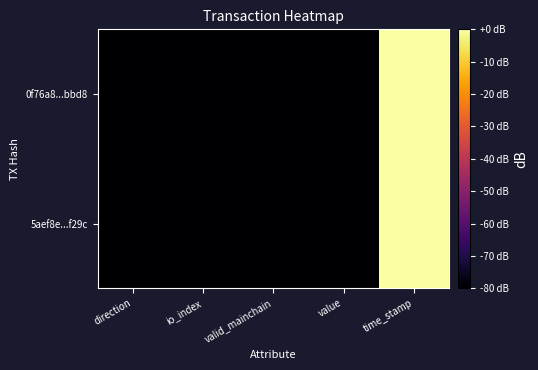

Reading right to left, what are all the values shown in this chart?

0f76a8...bbd8: time_stamp=0.0	value=-80.0	valid_mainchain=-80.0	io_index=-80.0	direction=-80.0
5aef8e...f29c: time_stamp=-0.0	value=-80.0	valid_mainchain=-80.0	io_index=-80.0	direction=-80.0